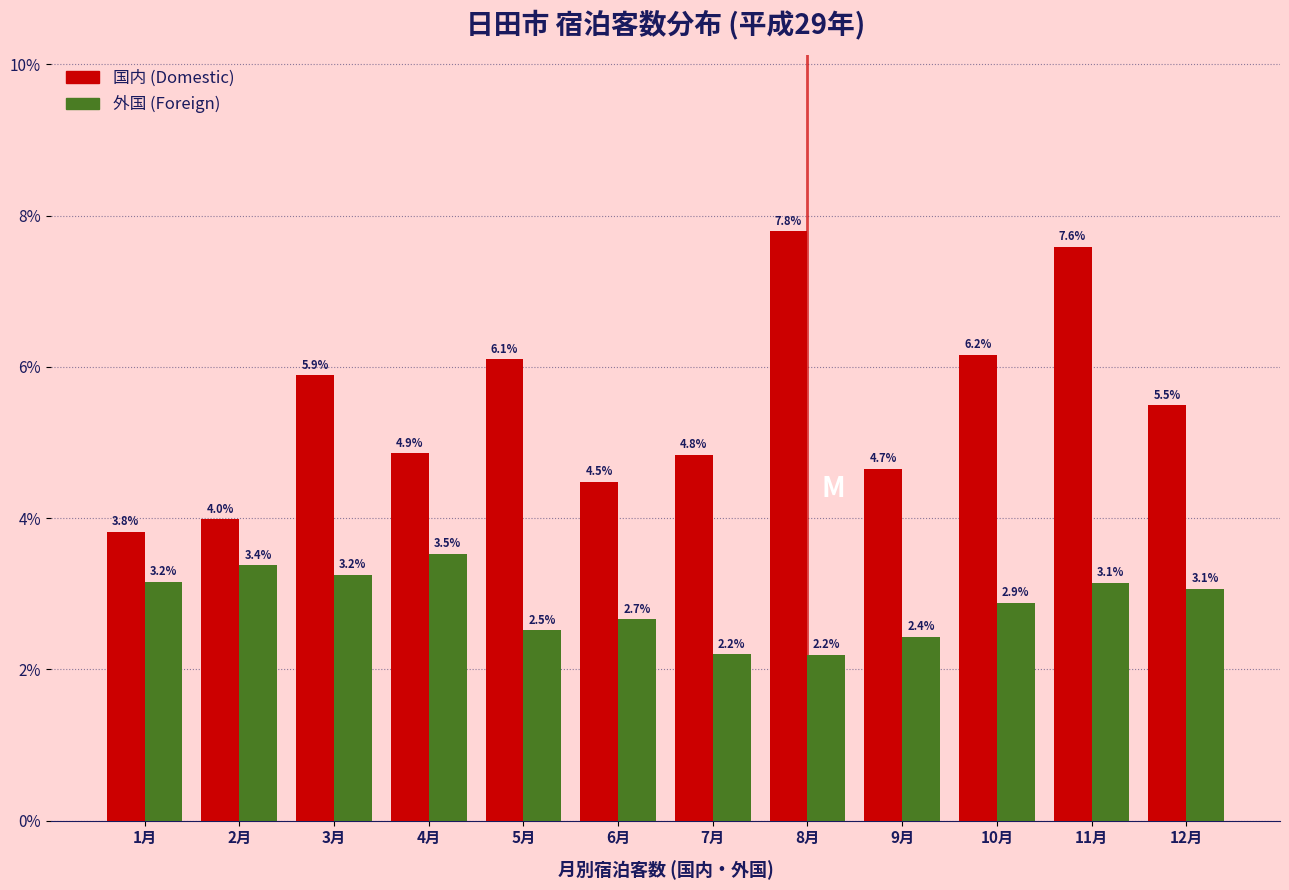

Reading left to right, list all the values displayed in this chart.

国内: 3.8	4.0	5.9	4.9	6.1	4.5	4.8	7.8	4.7	6.2	7.6	5.5
外国: 3.2	3.4	3.2	3.5	2.5	2.7	2.2	2.2	2.4	2.9	3.1	3.1